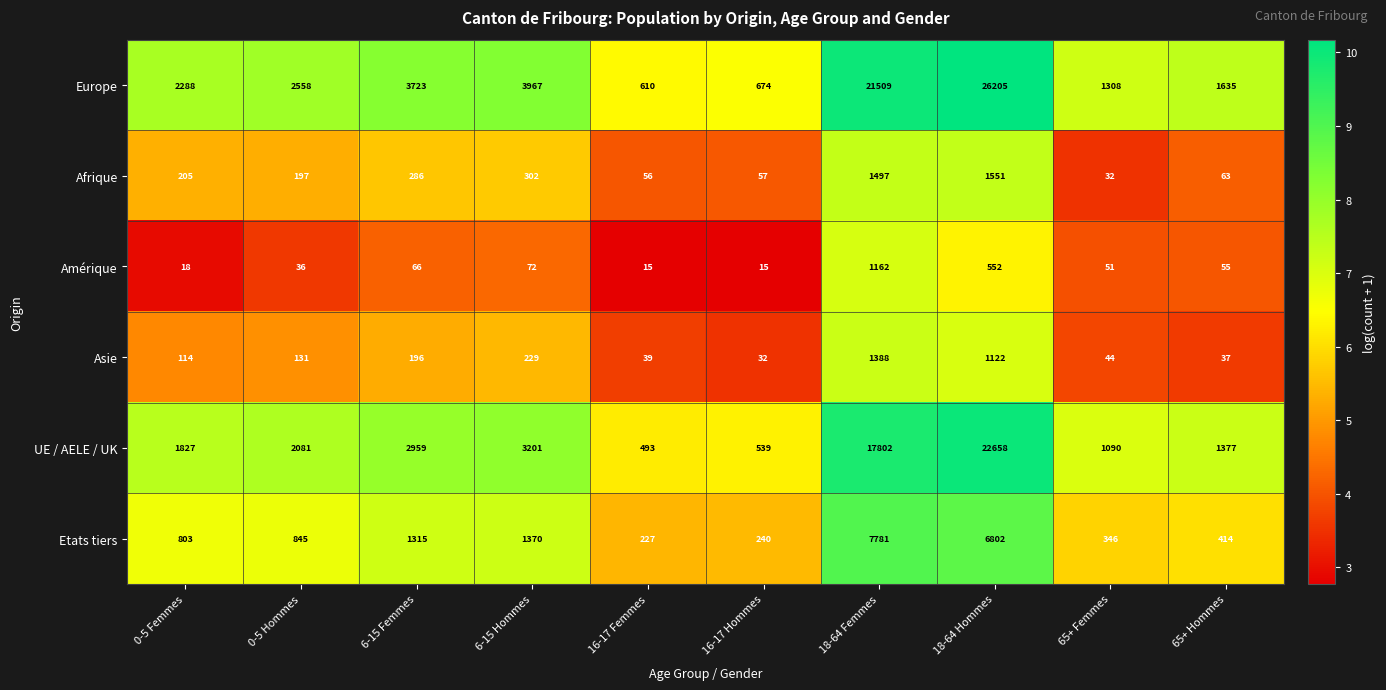

Which category has the lowest value in the Etats tiers series?

16-17 Femmes